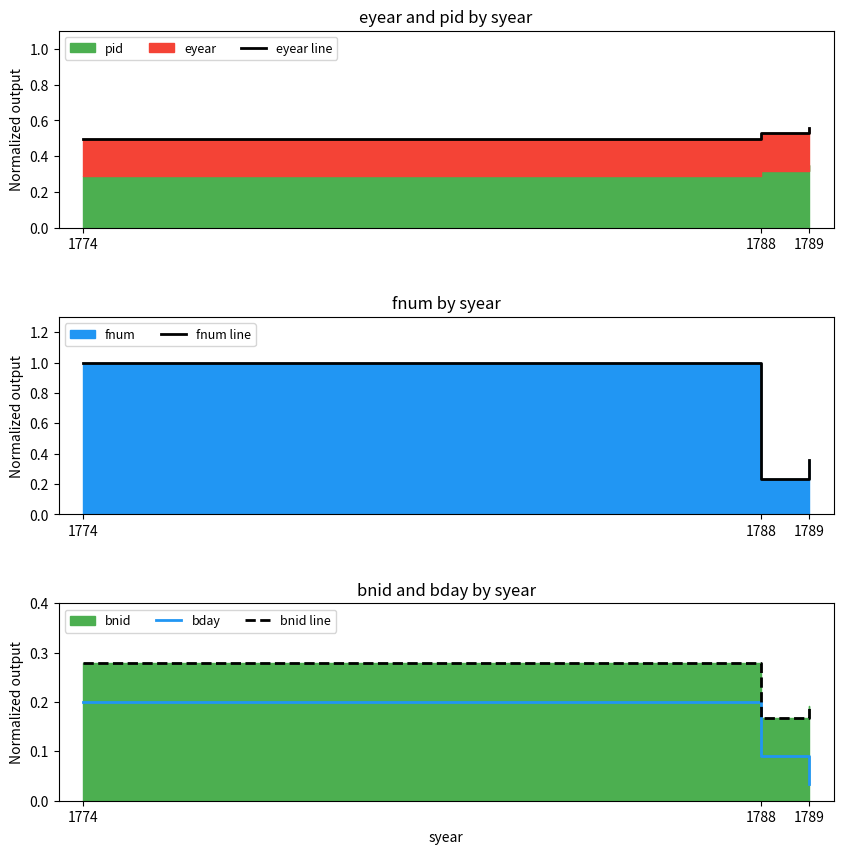

Which series has the largest total across all categories?

fnum line